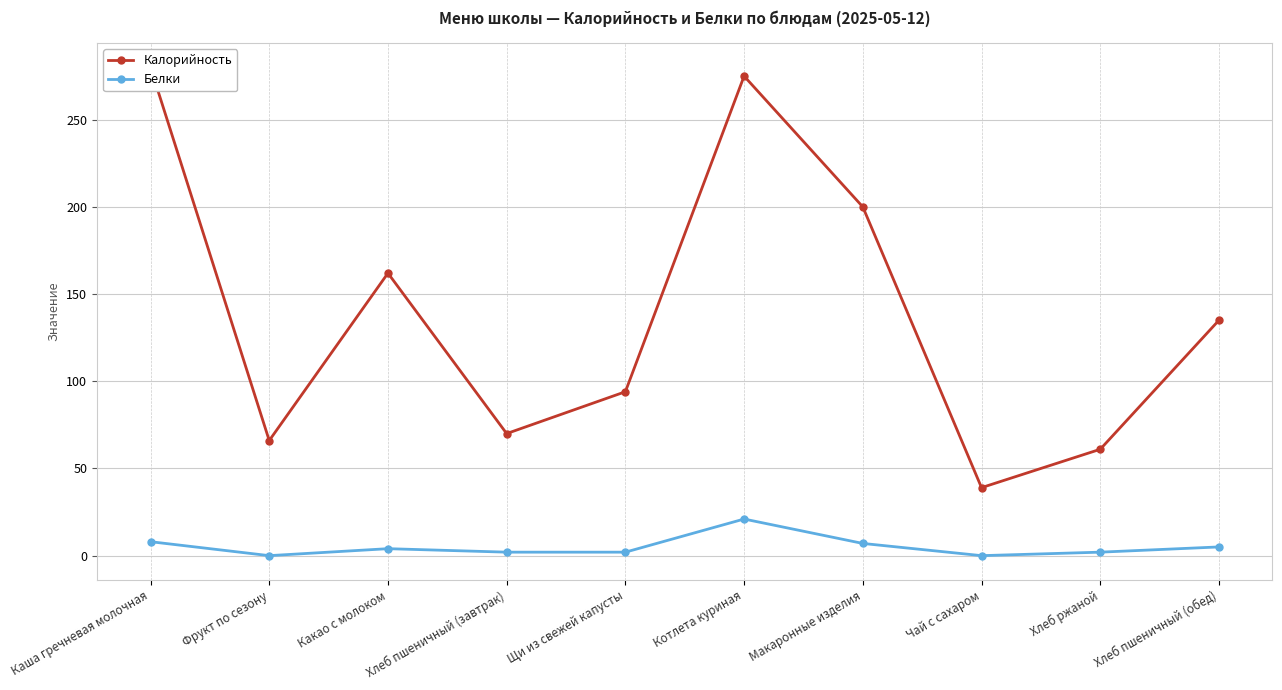

True or false: Калорийность has a value of 326 at Макаронные изделия.

False